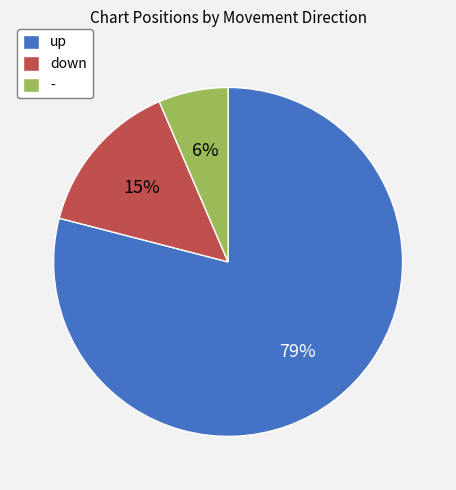

Count the number of slices in the pie.

3